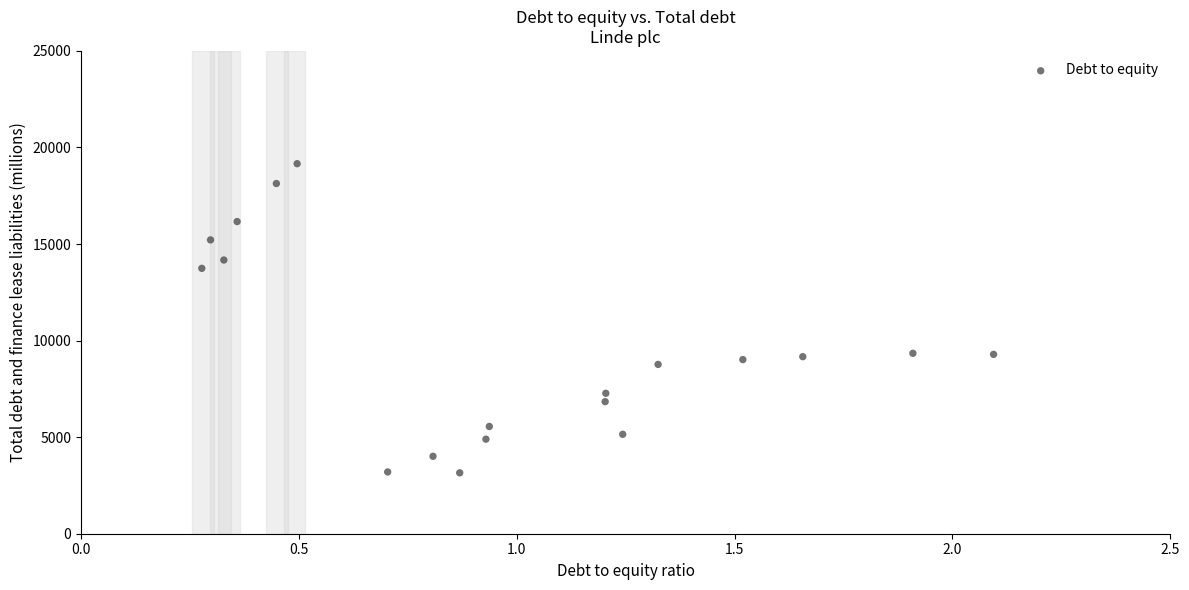

What is the range of X values (max minus min)?

1.8